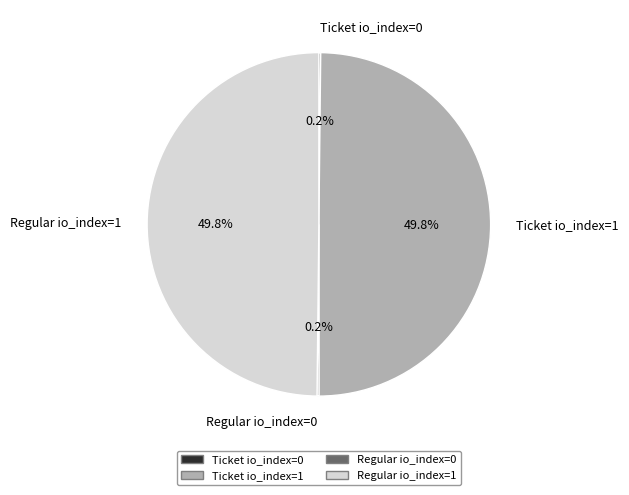

To the nearest percent, what portion does Ticket io_index=1 represent?

50%